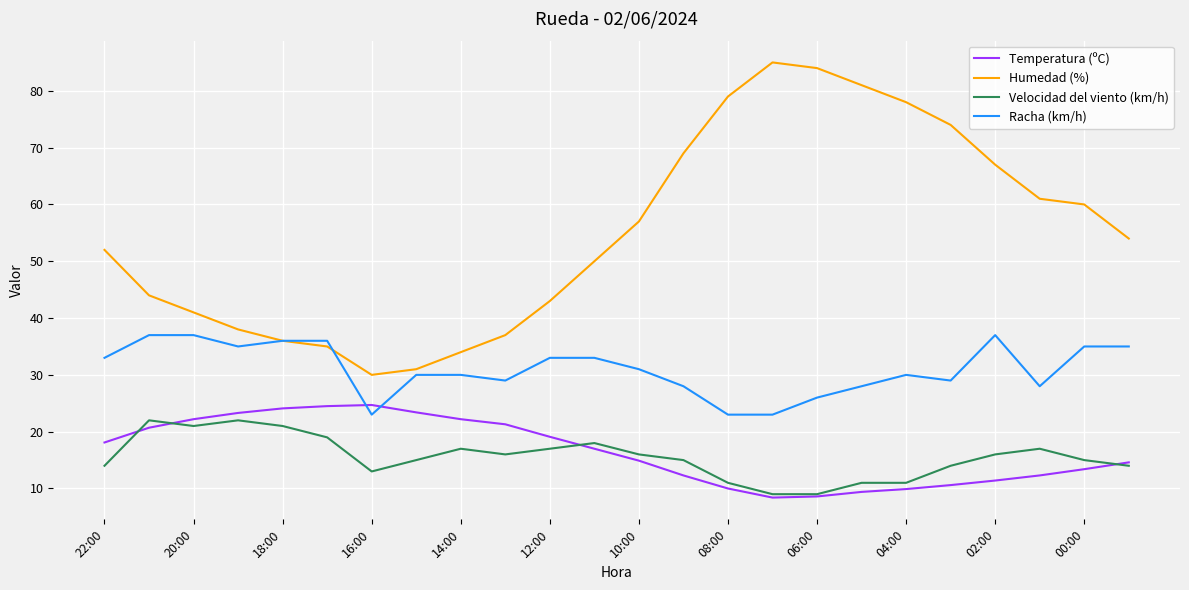

True or false: Humedad (%) has more than 2 points higher than both neighbors.

False